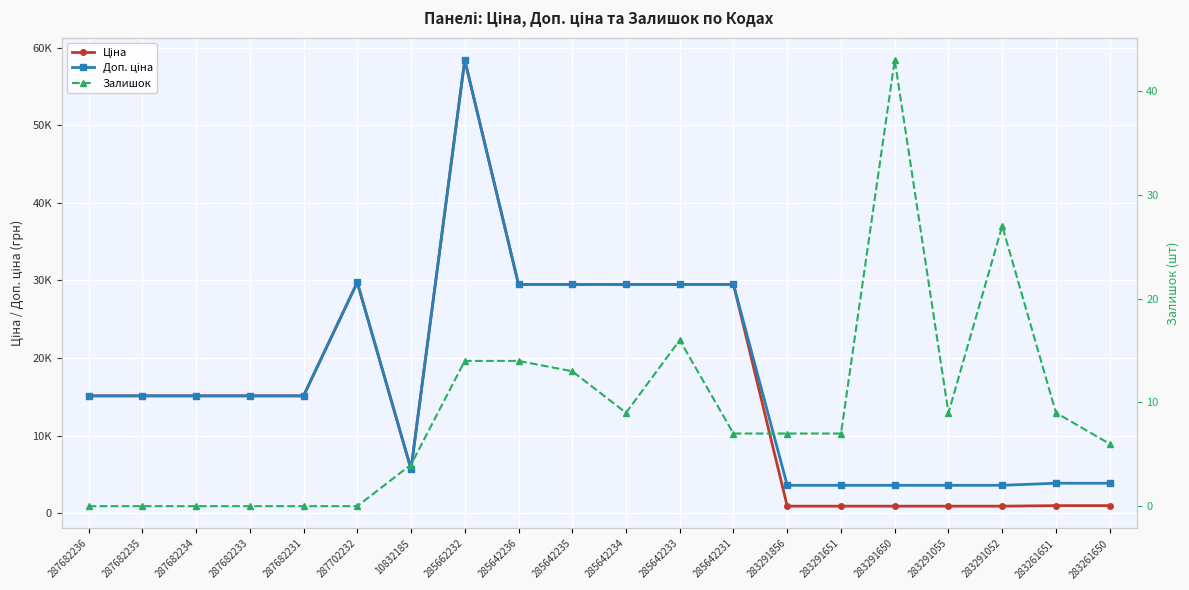

The Ціна series shows 29491.5 at 285642231. True or false?

True